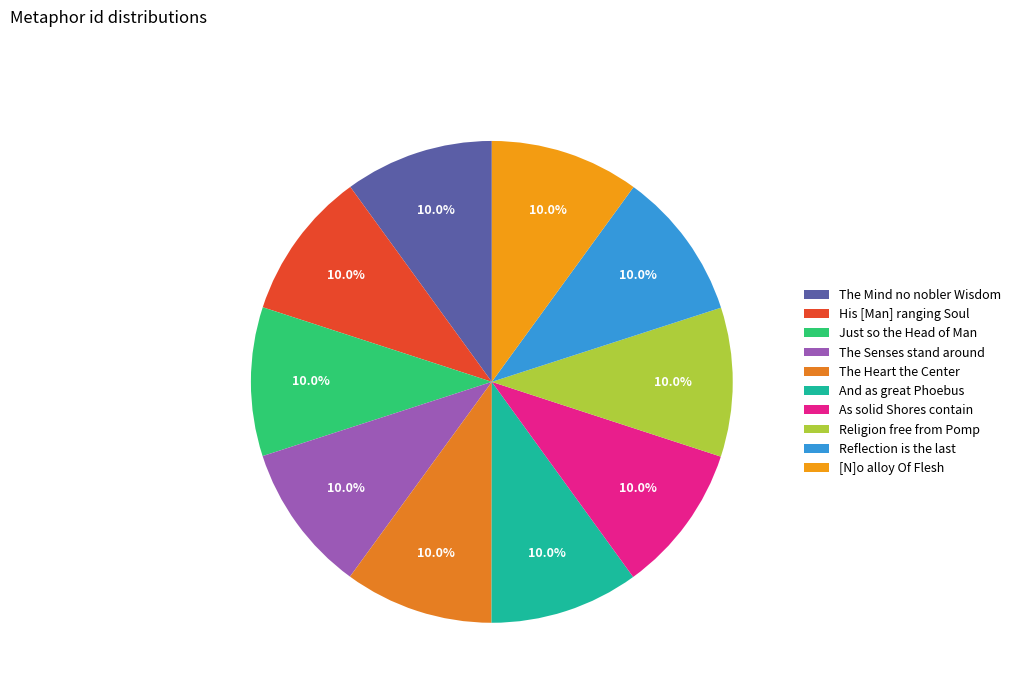

Is it true that The Senses stand around is 10% of the pie?

True